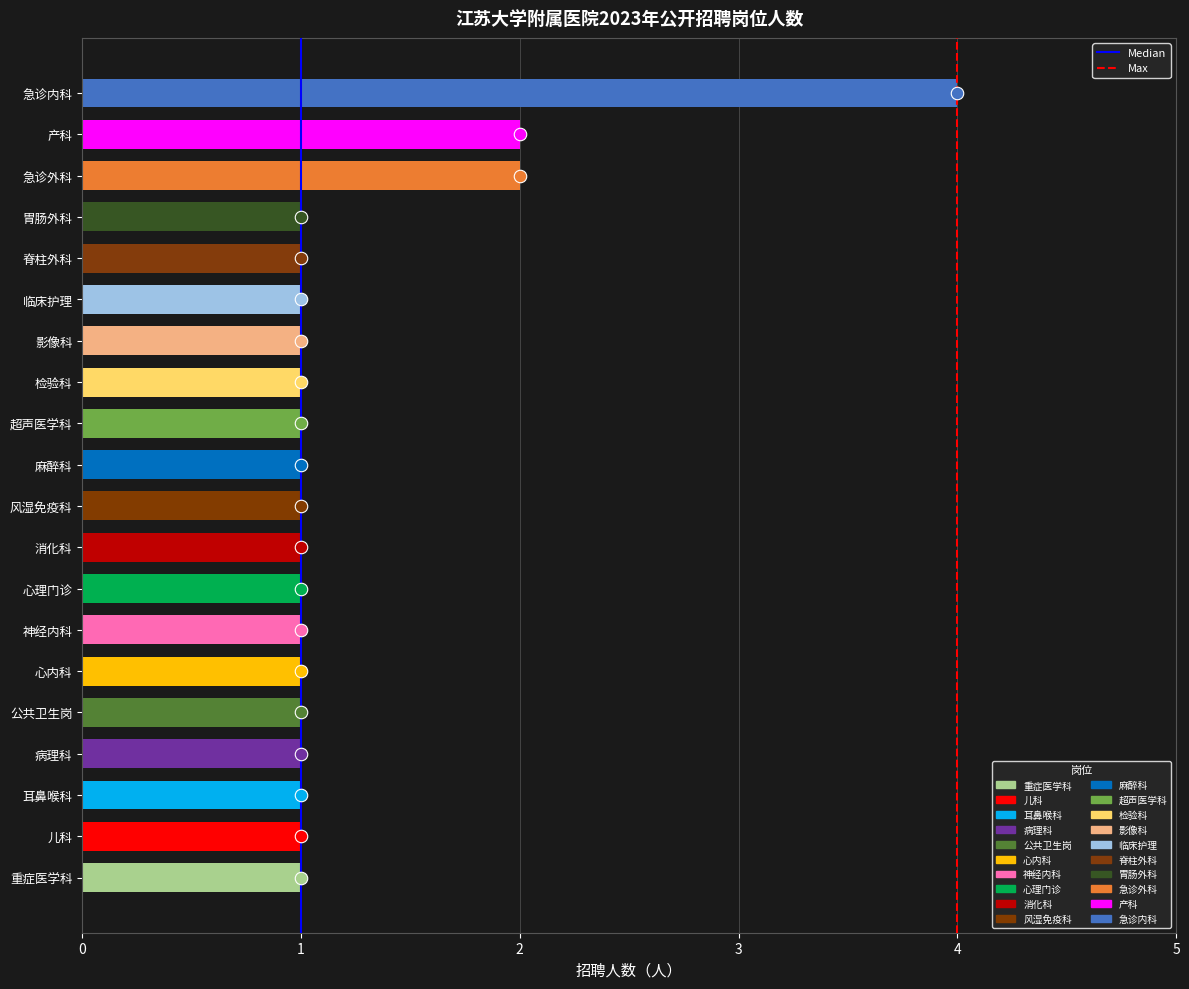

Approximately how many times larger is the value at 公共卫生岗 compared to 检验科?

1.0